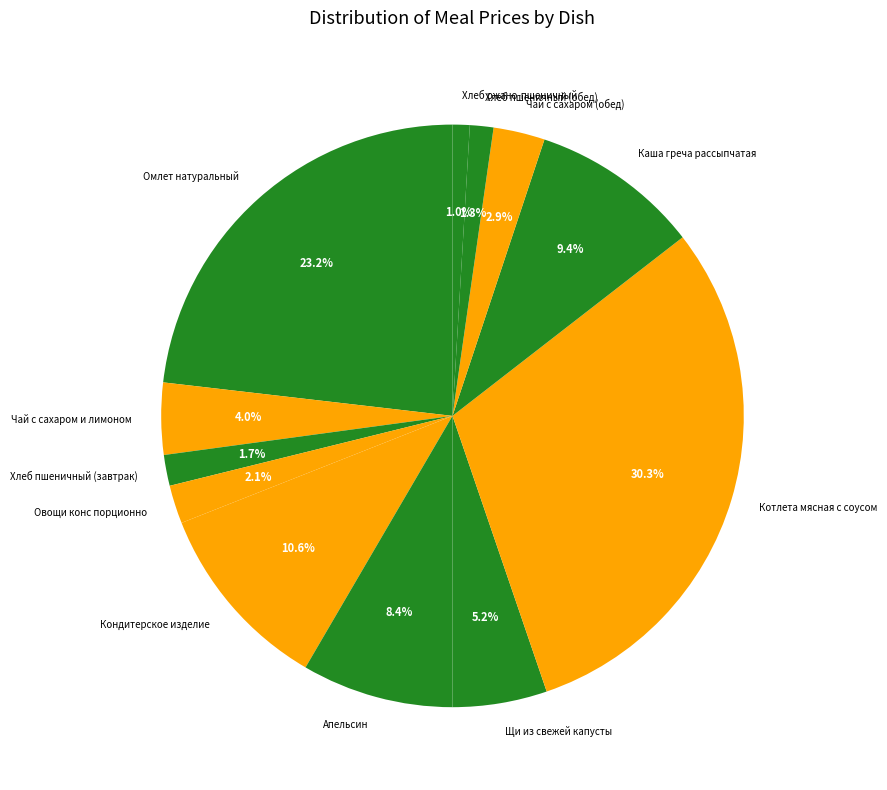

To the nearest percent, what is the difference between the largest and smallest slice percentages?

29%